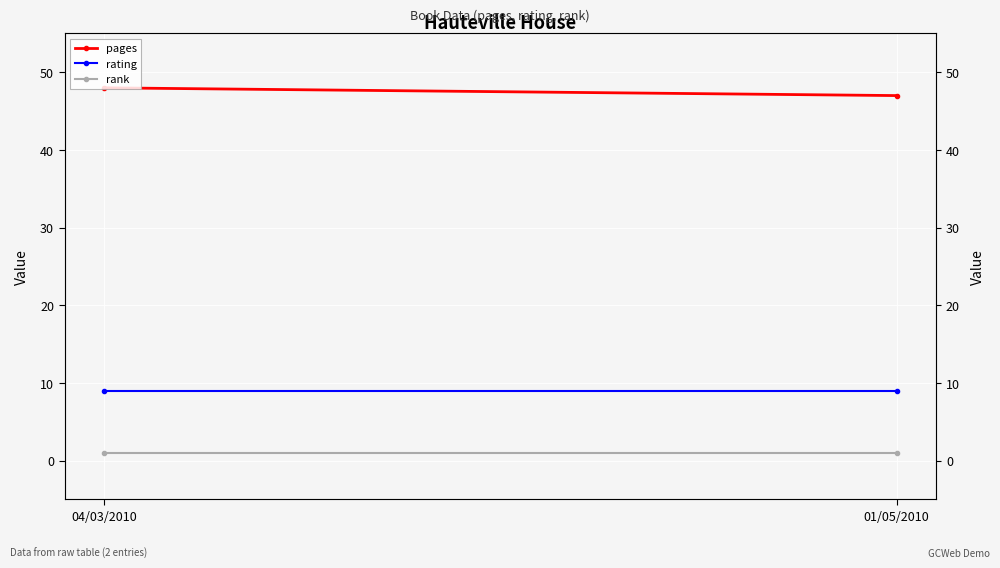

At how many categories does at least one series exceed 46?

2